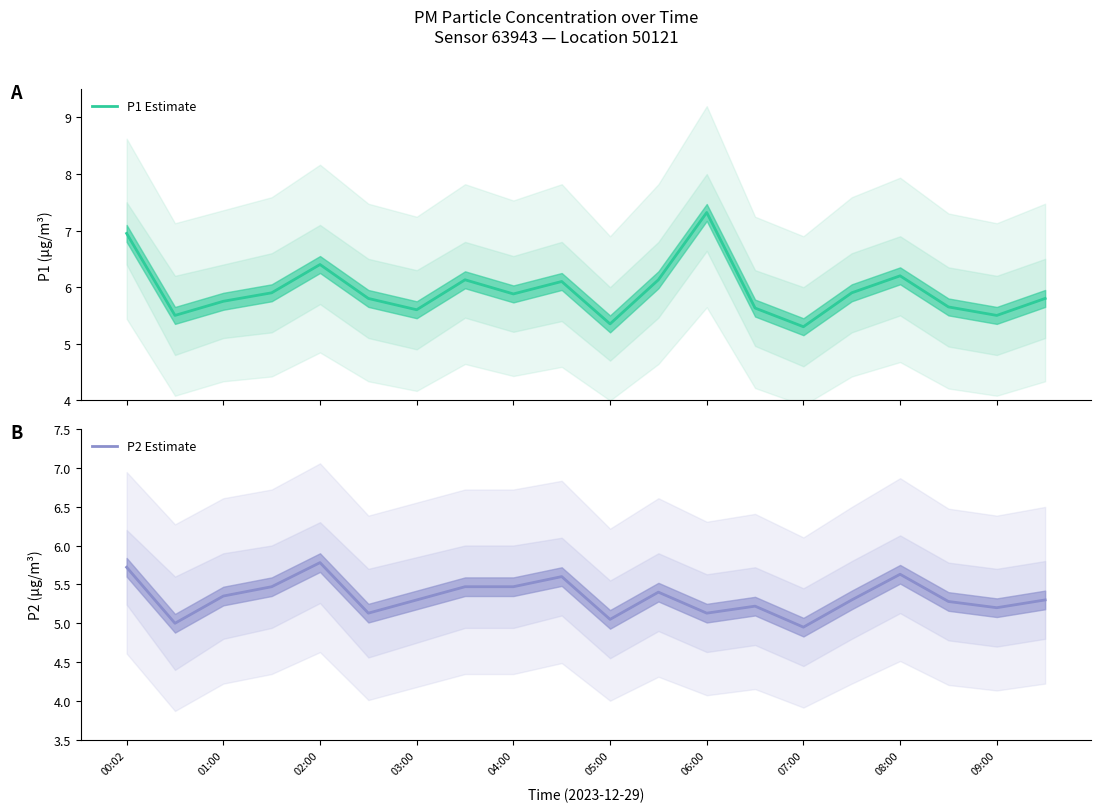

What is the total value across all series at 11?

11.5